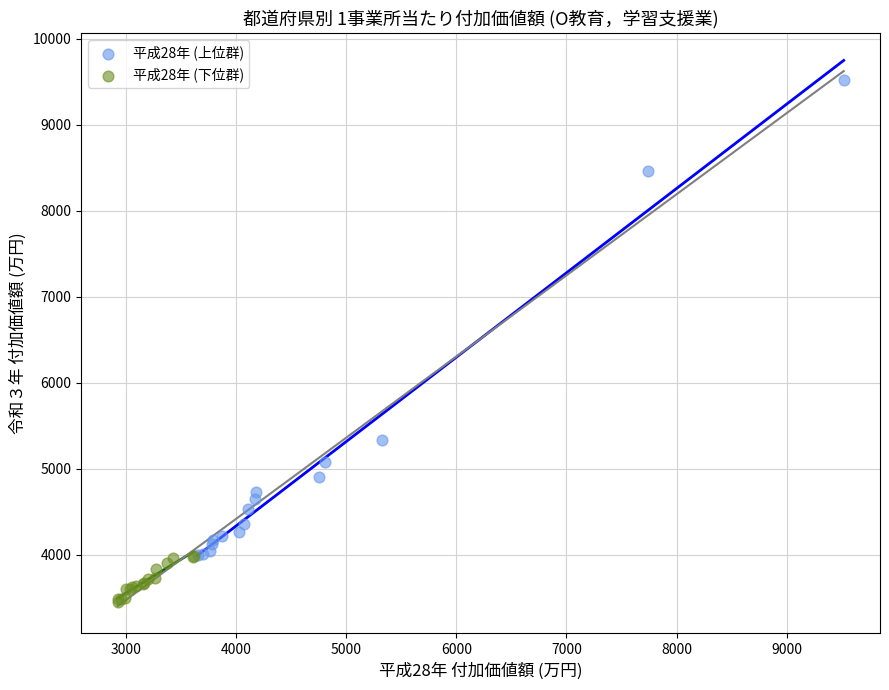

Which series contains the lowest Y value?

平成28年 (下位群)